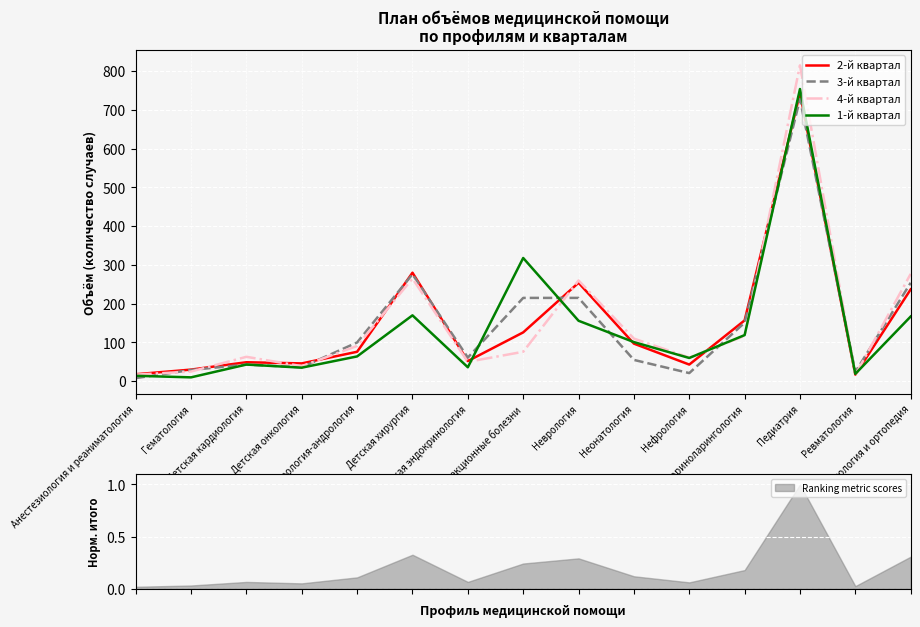

Which series has the largest total across all categories?

4-й квартал